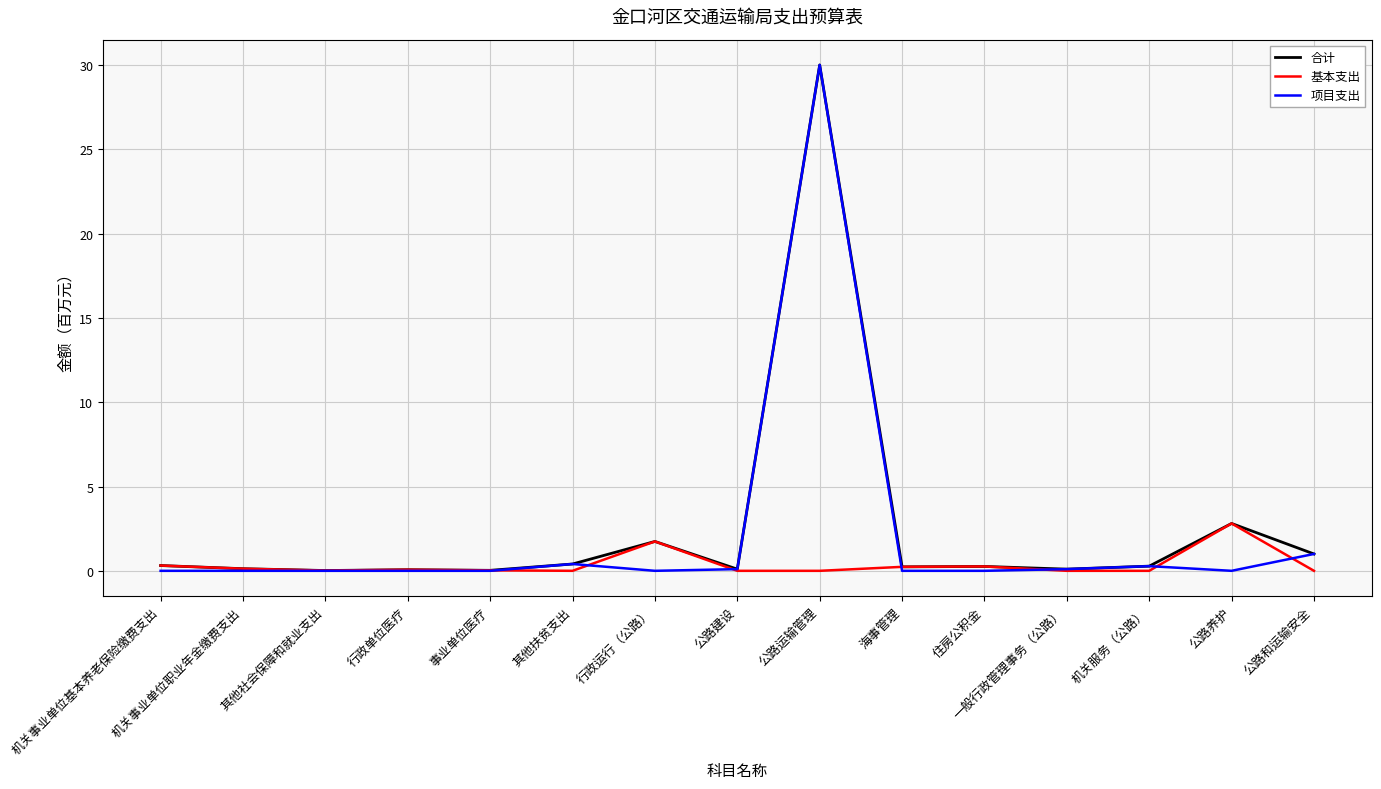

Is it true that 基本支出 equals 1.0 at 公路和运输安全?

False